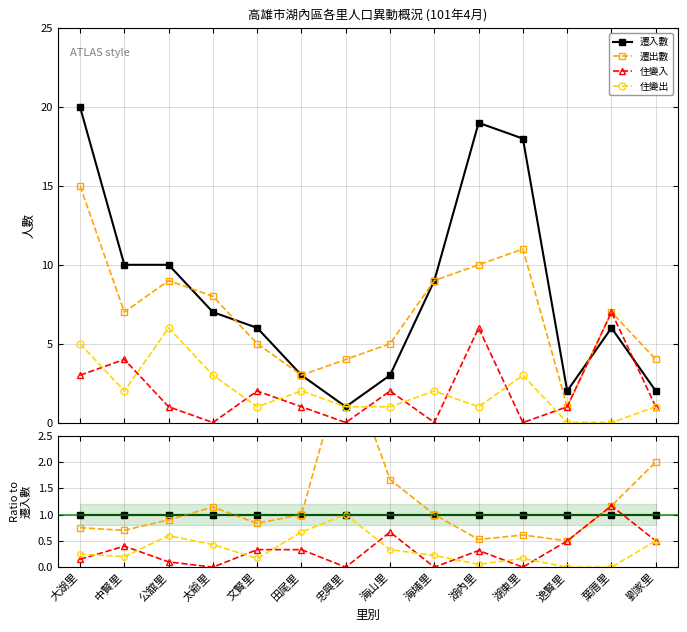

What are all the series names shown in the legend?

遷入數, 遷出數, 住變入, 住變出